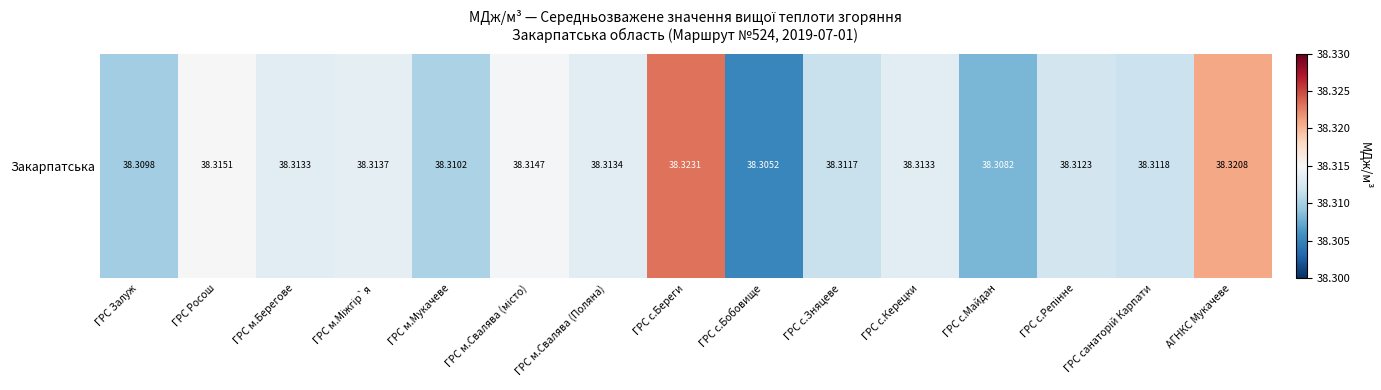

Count the values in the range 38 to 39.

15